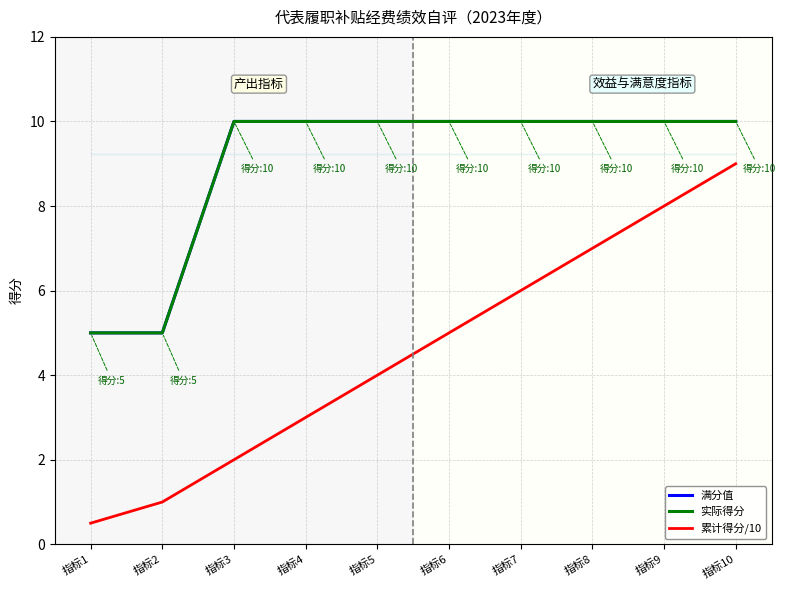

What is the average value of the 满分值 series?

9.0